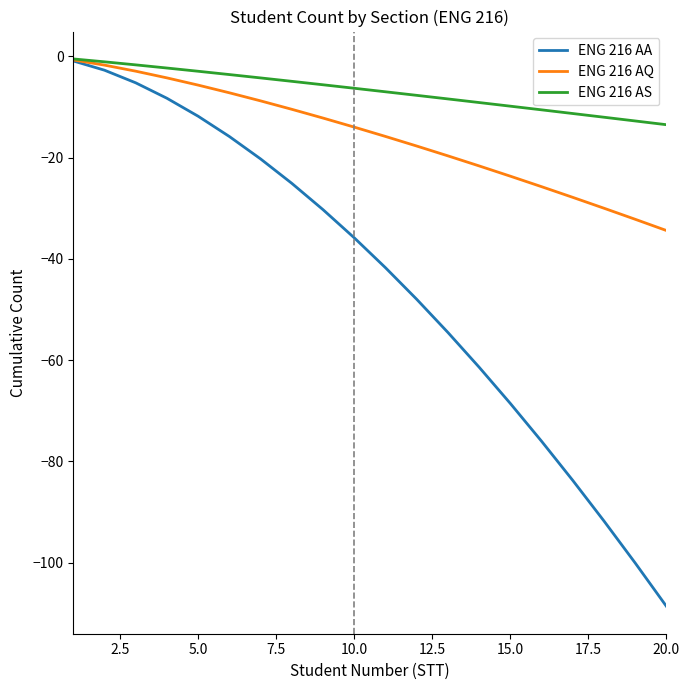

What is the minimum value for ENG 216 AQ?

-34.4